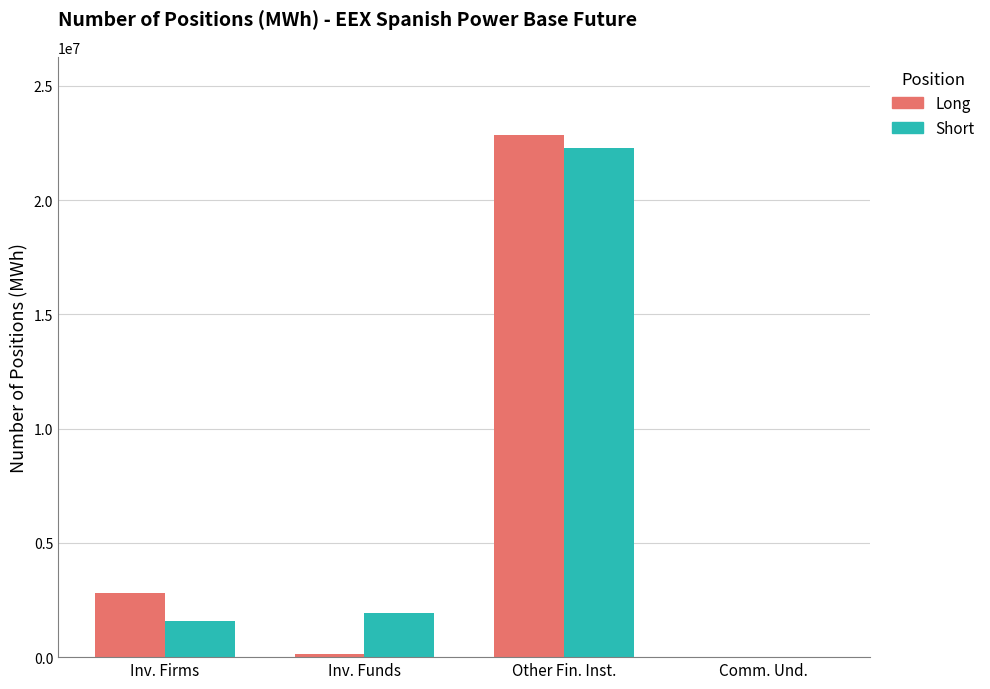

Where is Short nearest to the value 11129125?

Inv. Funds